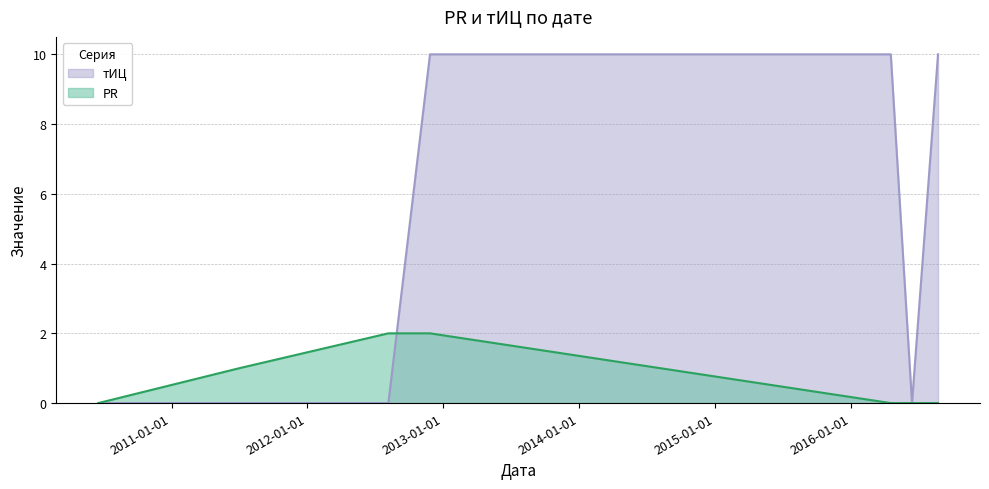

The PR series shows 0 at 2012-11-26. True or false?

False